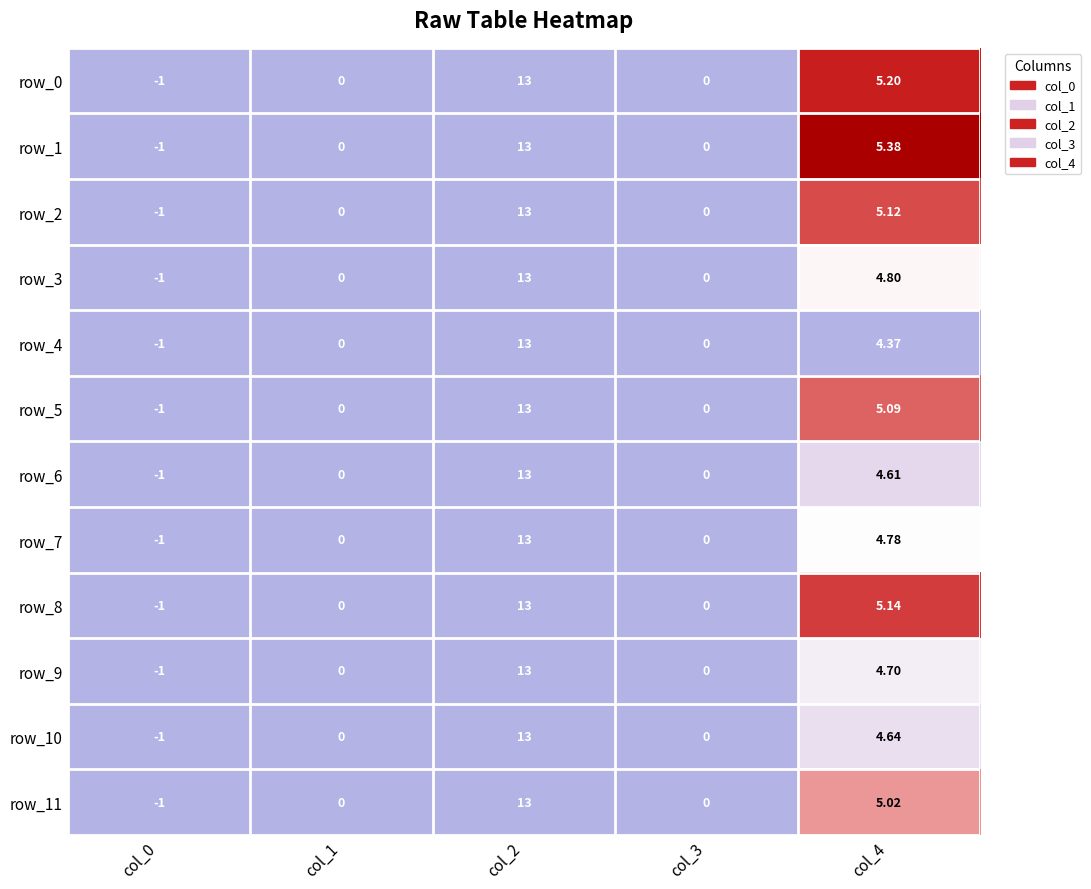

Which label corresponds to the largest value in the chart?

col_2